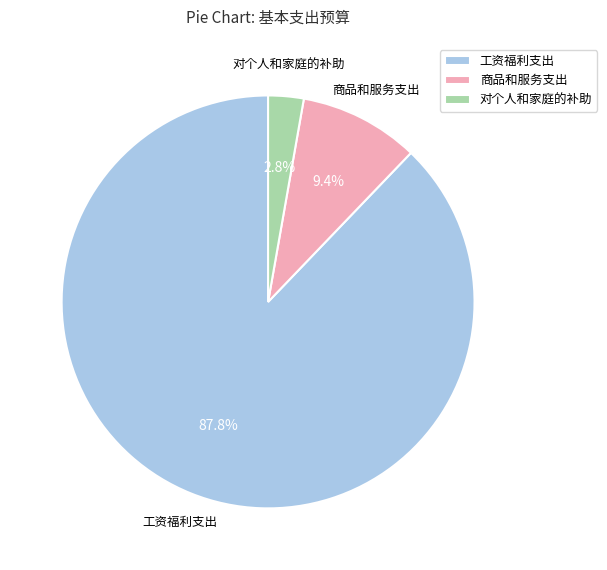

Which slice is the largest?

工资福利支出